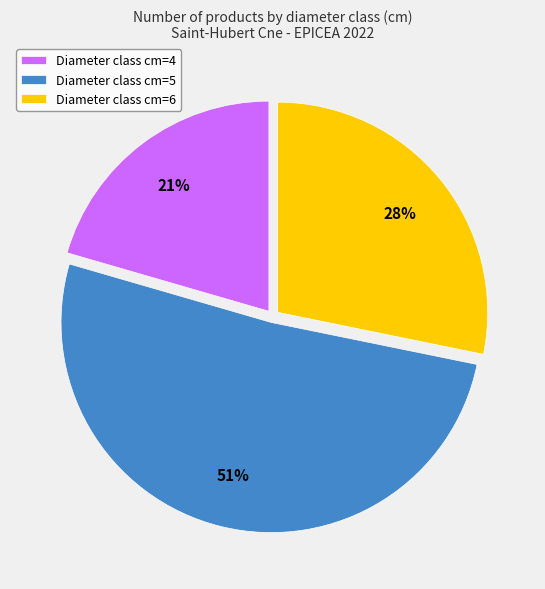

Combined, do Diameter class cm=6 and Diameter class cm=5 account for over 50%?

Yes